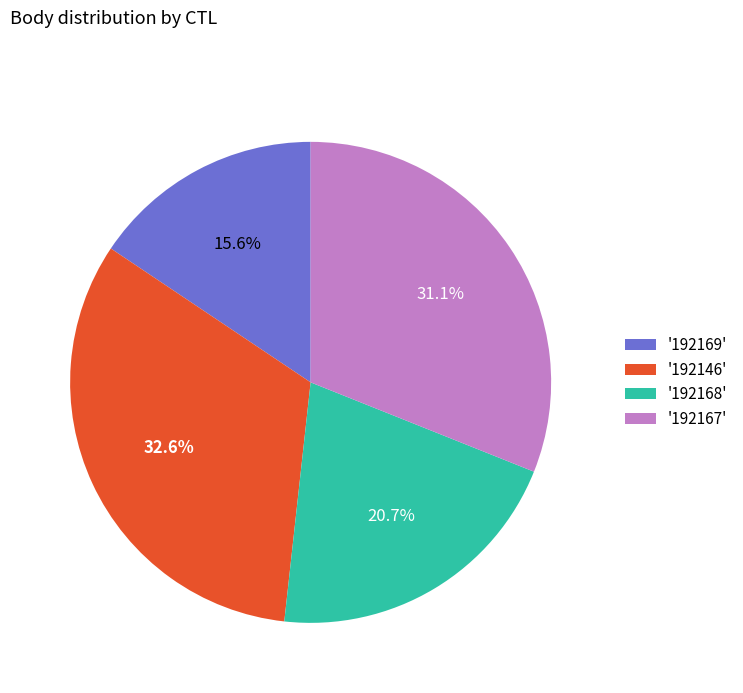

Do '192167' and '192169' together represent more than half of the pie?

No